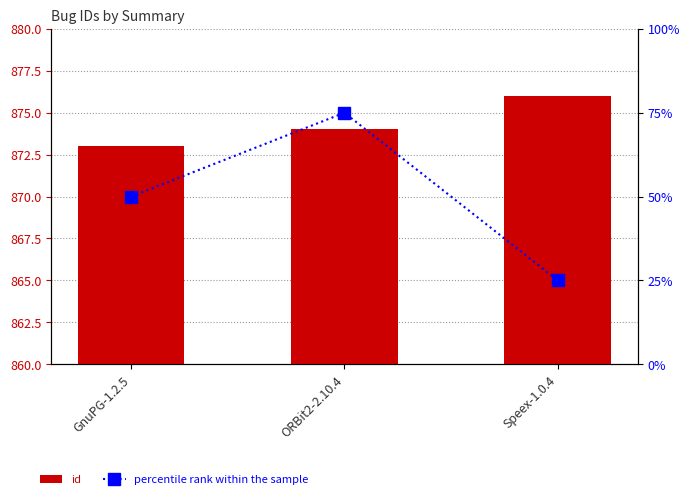

What is the difference between the id values at Speex-1.0.4 and ORBit2-2.10.4?

2